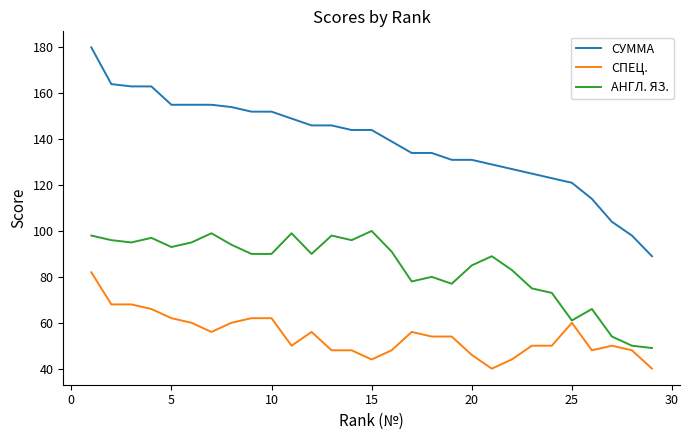

What are all the series names shown in the legend?

СУММА, СПЕЦ., АНГЛ. ЯЗ.